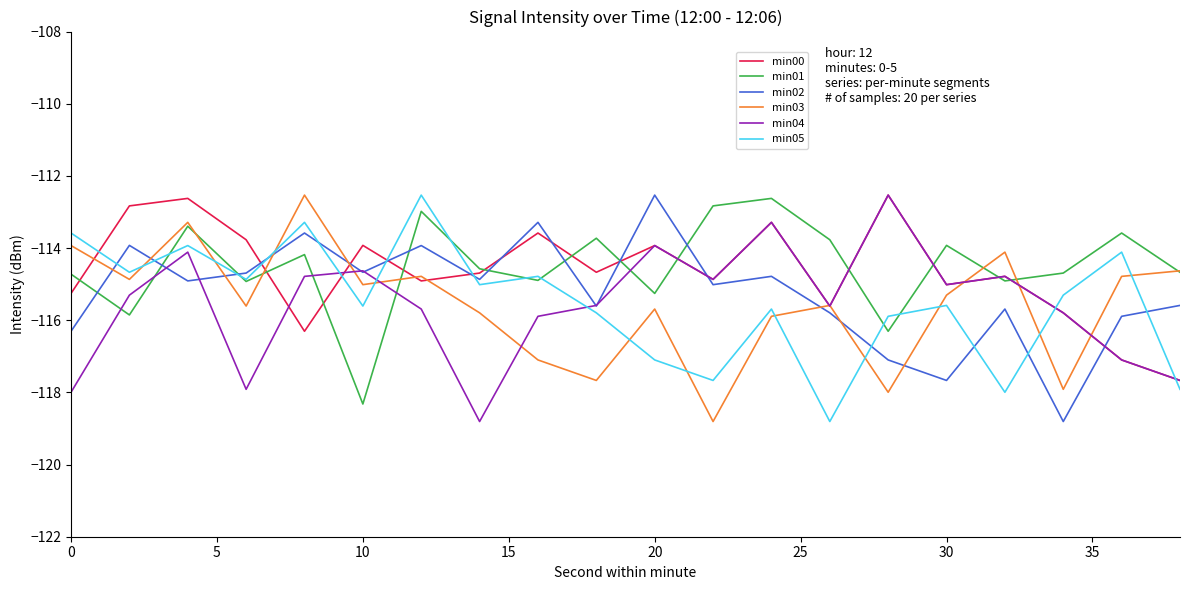

True or false: min04 and min05 intersect in this chart.

True